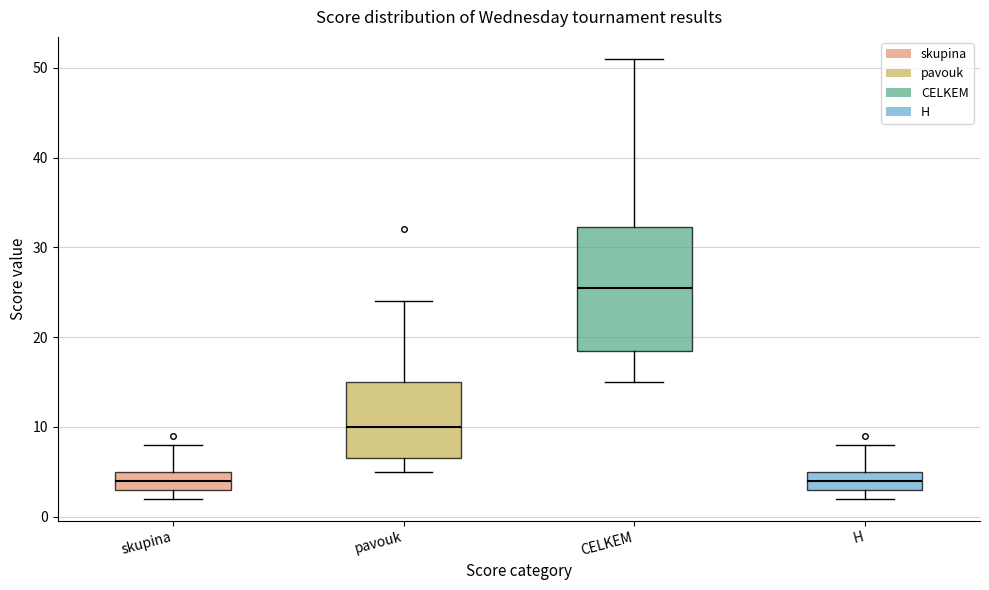

Which box has the highest median line?

CELKEM